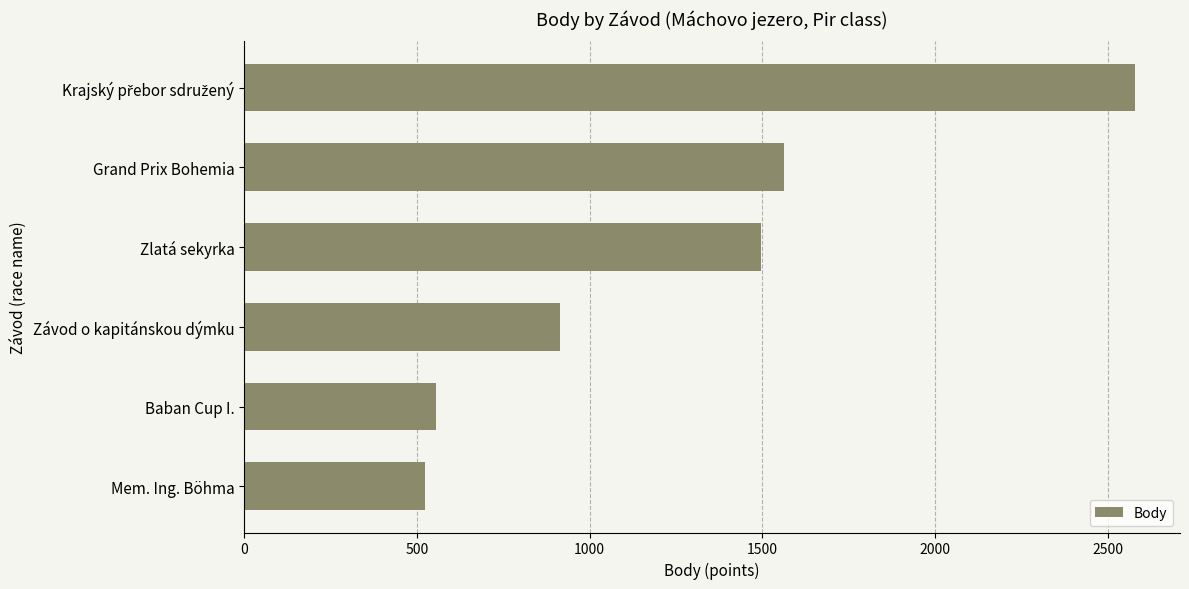

What is the maximum value shown in the chart?

2580